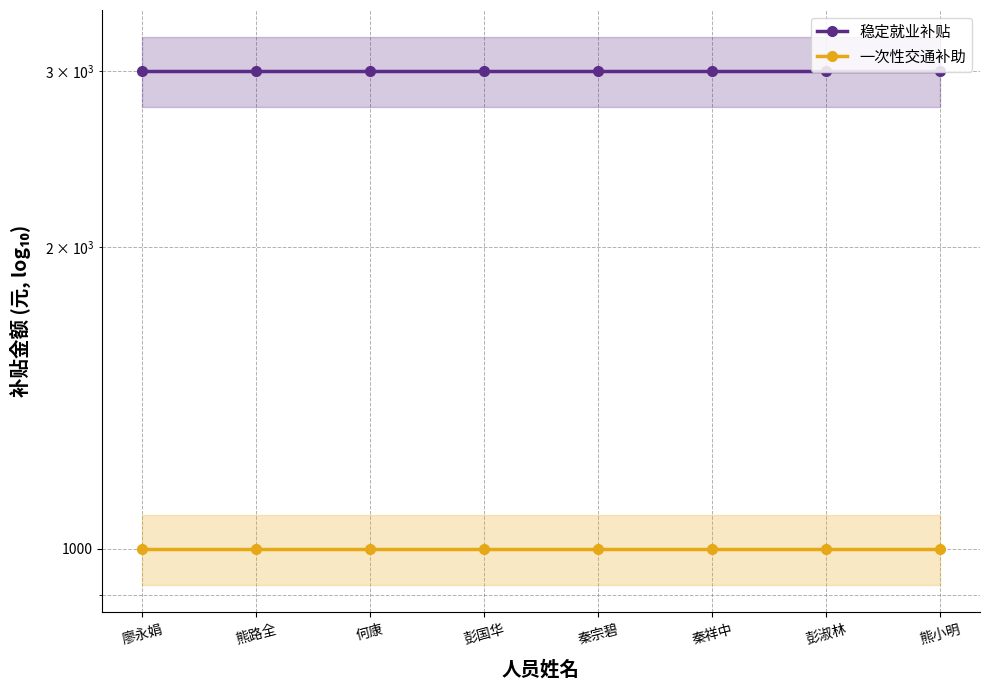

Is the value of 稳定就业补贴 at 彭淑林 greater than the value of 一次性交通补助 at 秦宗碧?

Yes